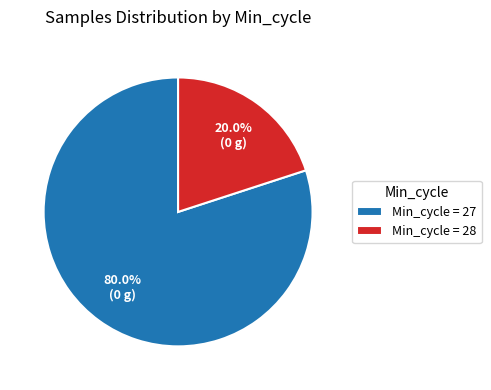

What is the ratio of the value at Min_cycle = 27 to the value at Min_cycle = 28?

4.0